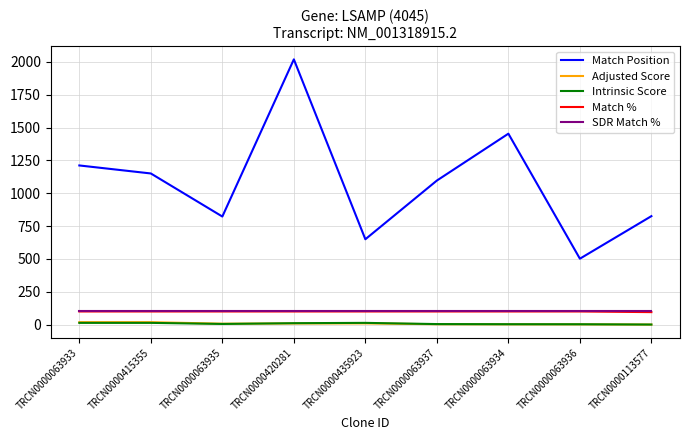

True or false: Match % and Match Position intersect in this chart.

False